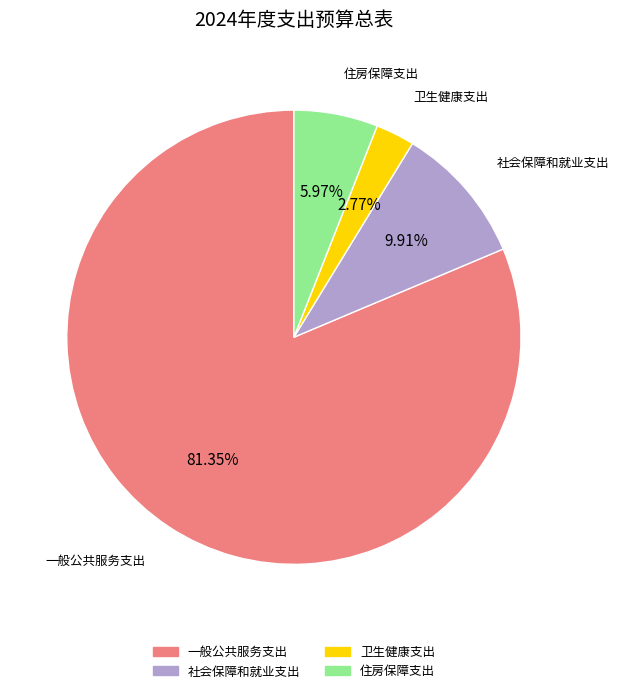

Does any single category account for the majority?

Yes